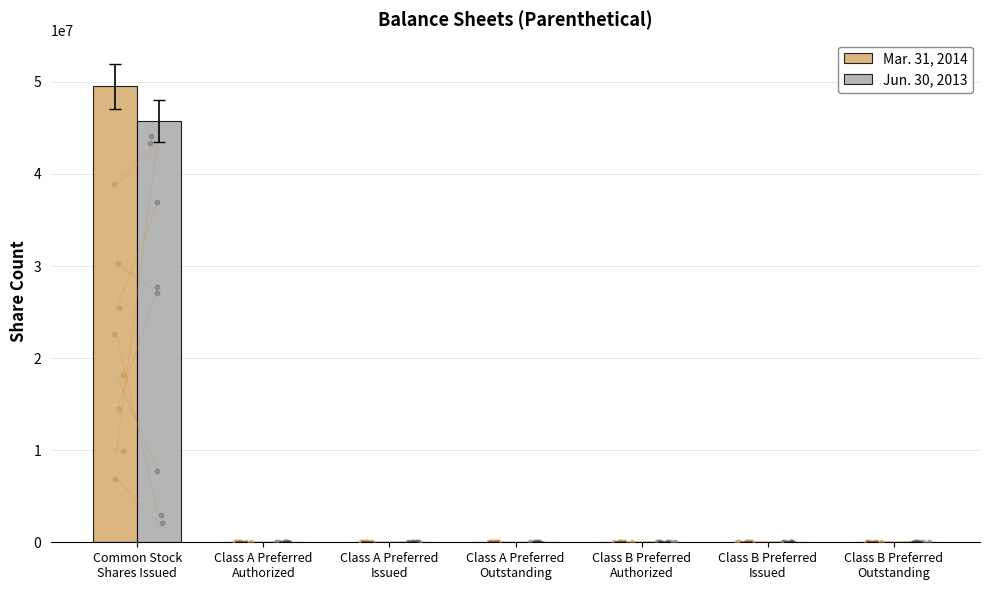

What are all the series names shown in the legend?

Mar. 31, 2014, Jun. 30, 2013